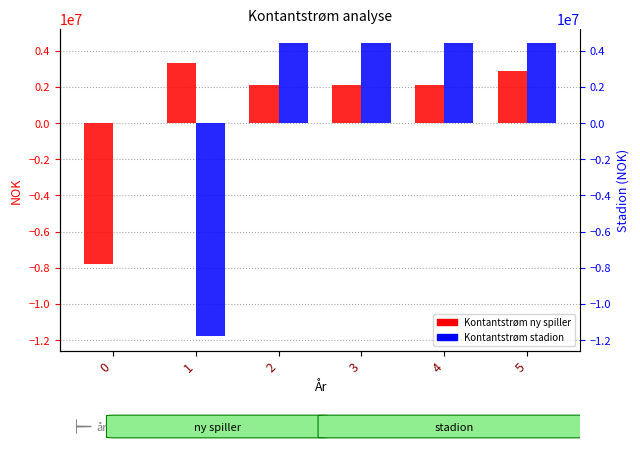

What is the difference between the highest and lowest values at 5?

1500000